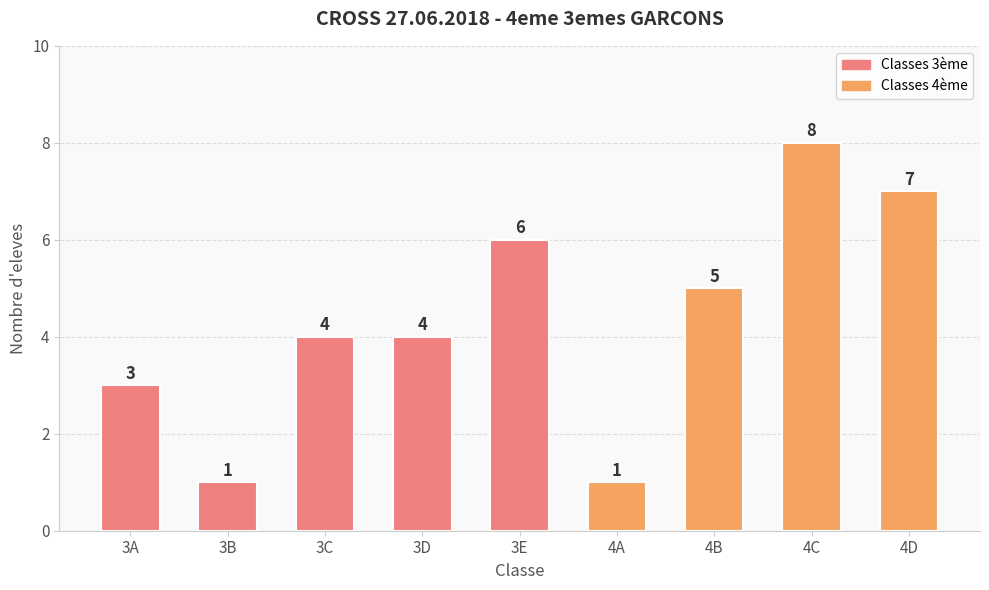

True or false: the data shows 5 at 4B.

True